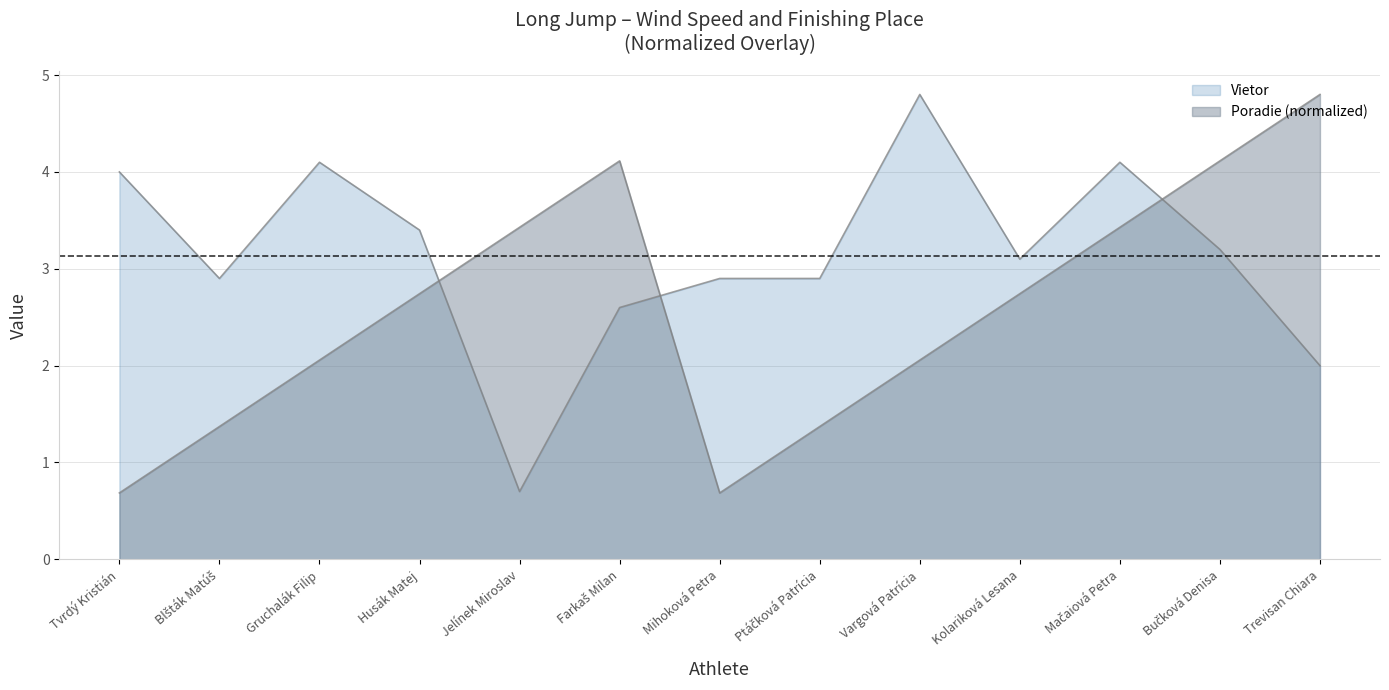

What is the value of the Vietor point at the 4th from the left?

3.4